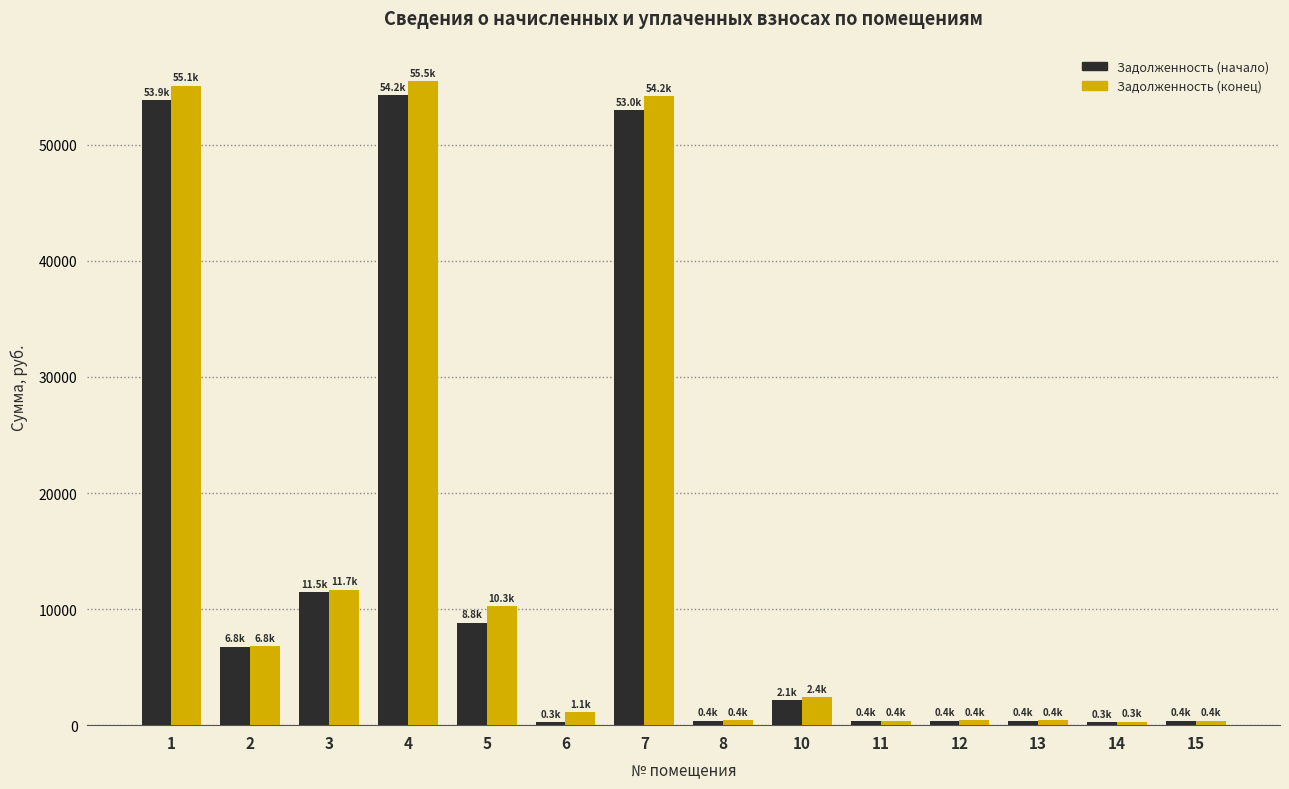

What is the difference between the maximum and minimum values in the Задолженность (начало) series?

53988.1